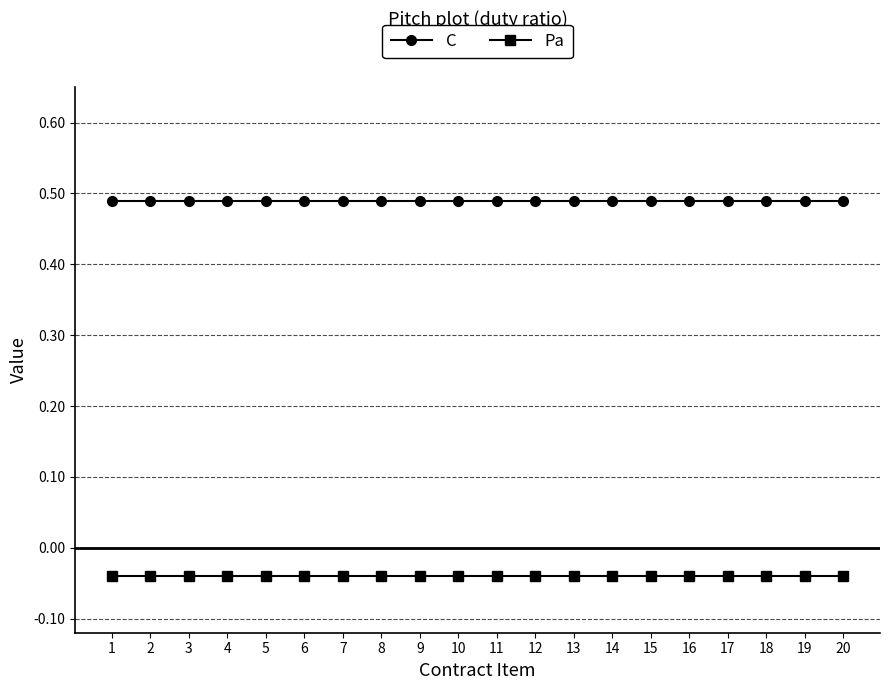

Is it true that C equals 0.2 at 19?

False